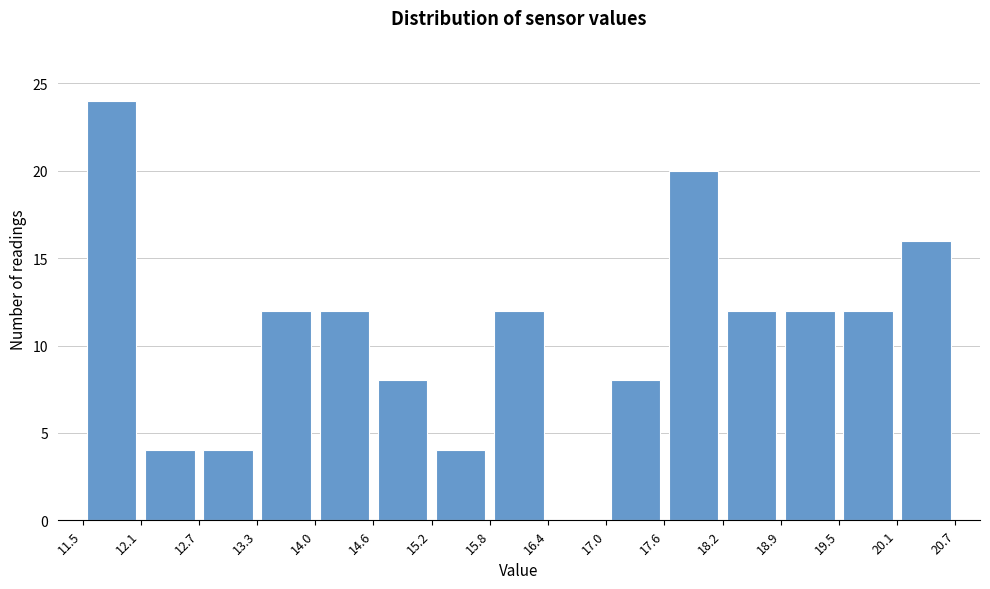

Which range on the x-axis has the tallest bar?

11.5 to 12.1